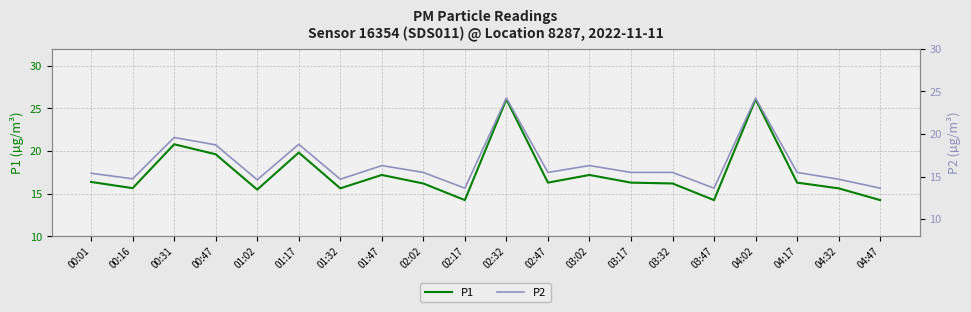

The value of P2 at 01:02 is 14.6. True or false?

True